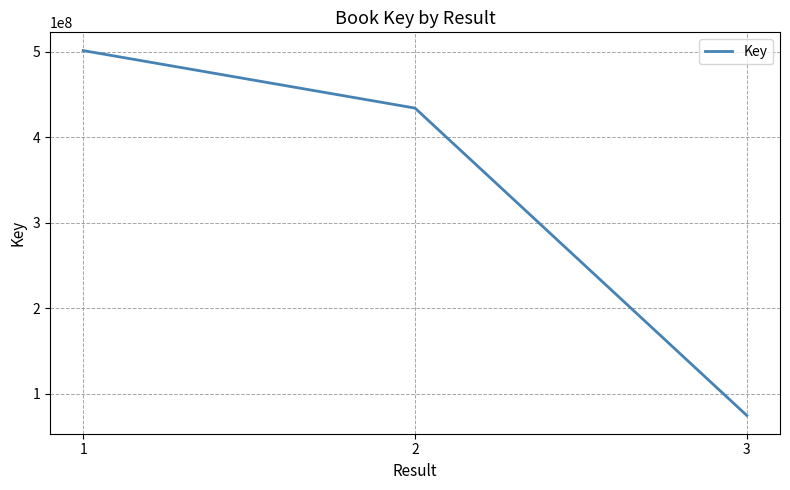

What is the sum of the values at 2 and 1?

935610044